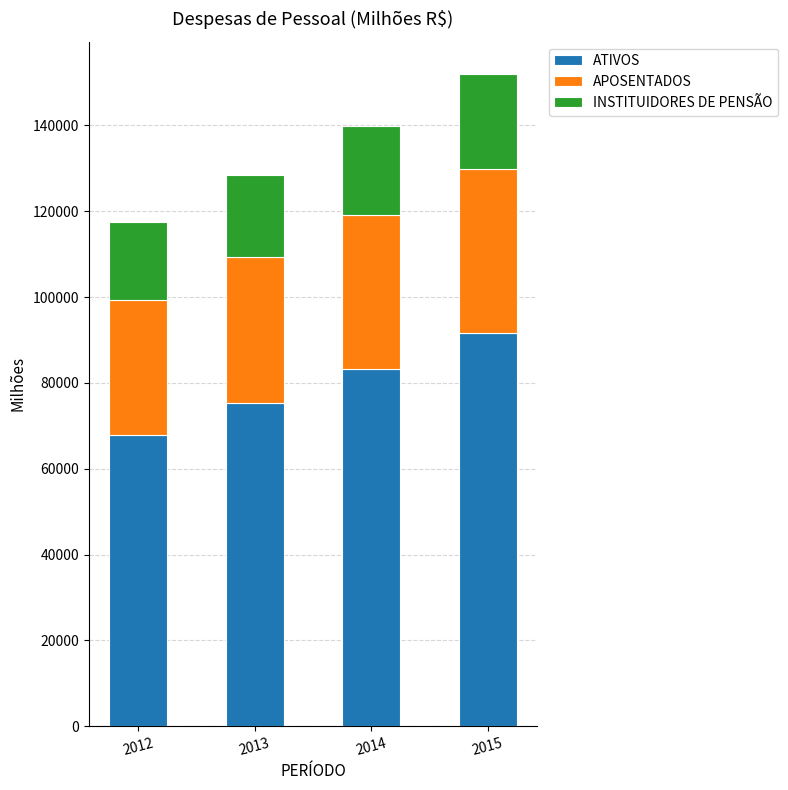

List the labels in order of ATIVOS value, smallest first.

2012, 2013, 2014, 2015